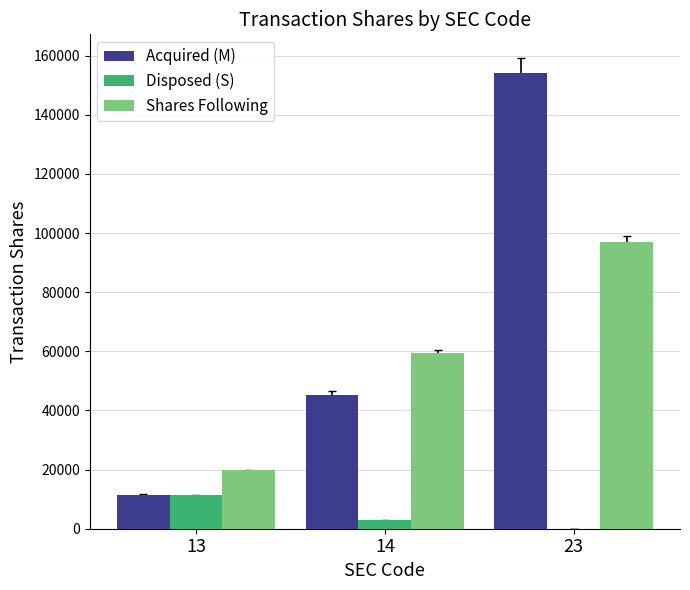

The value of Shares Following at 13 is 19726. True or false?

True